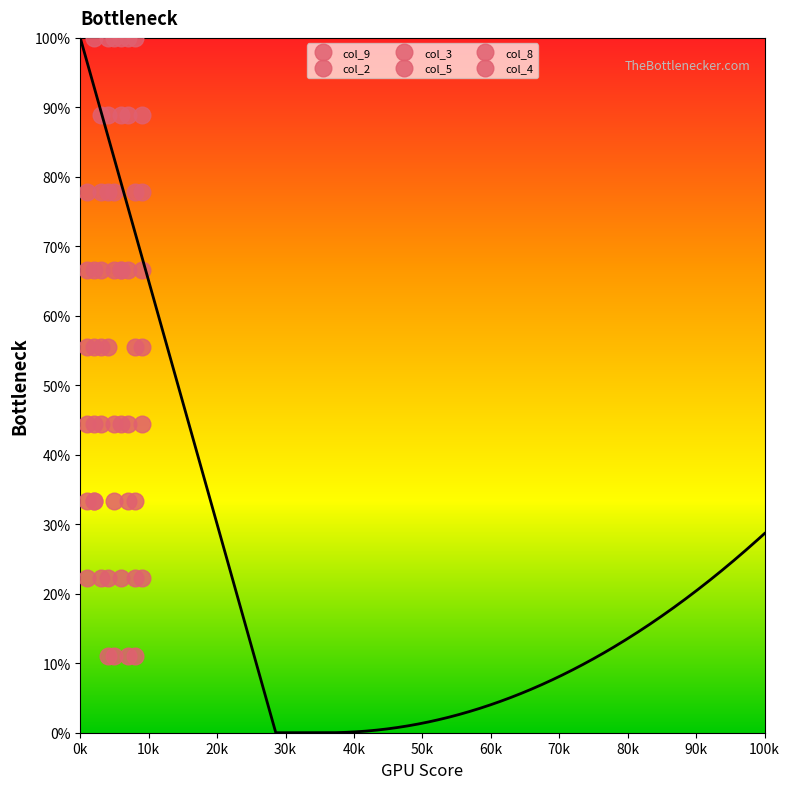

True or false: col_9 has a value of 33.3 at 10k.

True